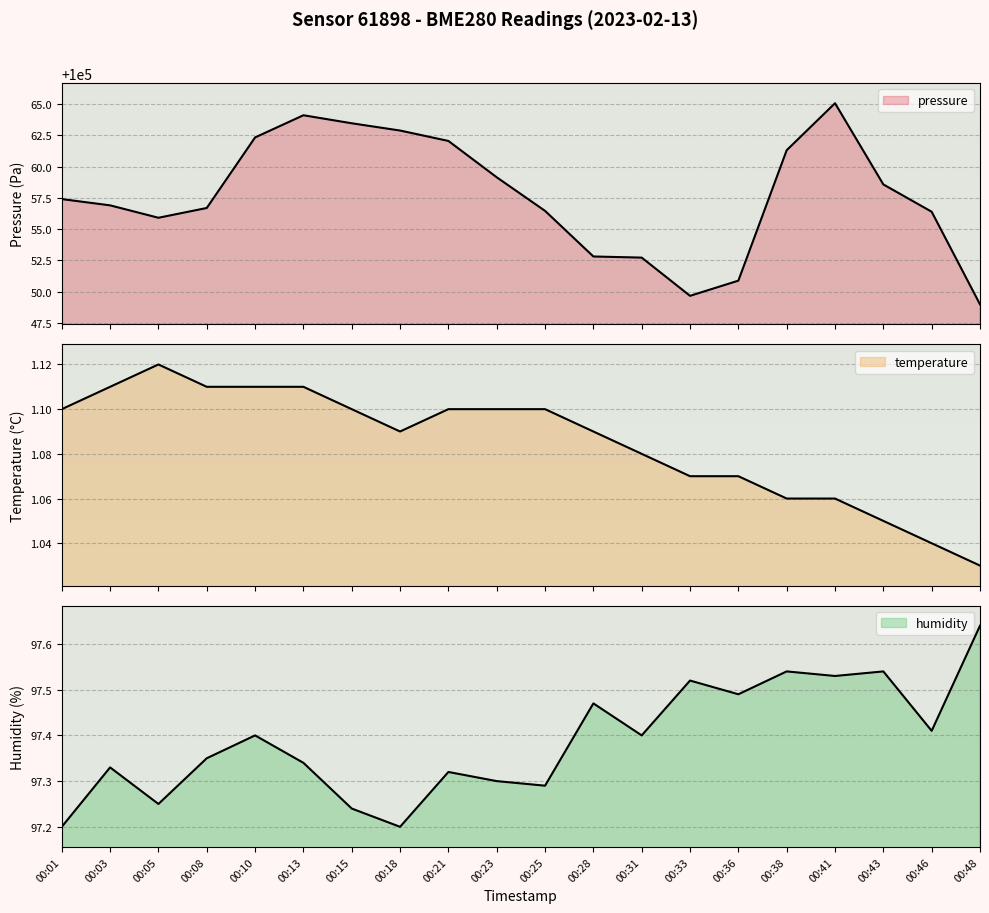

Count the humidity values in the range 97 to 98.

20